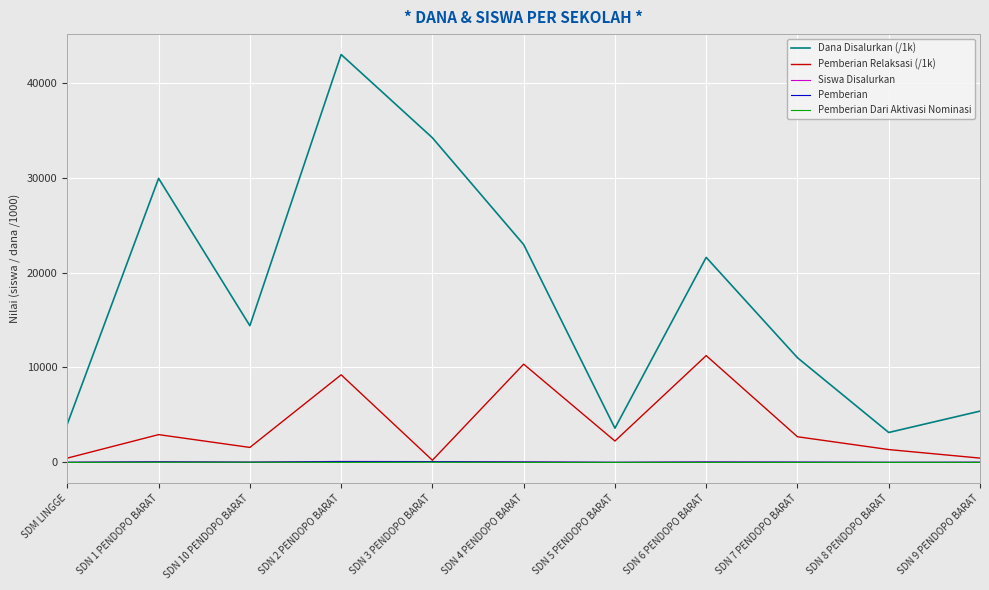

The value of Dana Disalurkan (/1k) at SDN 4 PENDOPO BARAT is 22950. True or false?

True